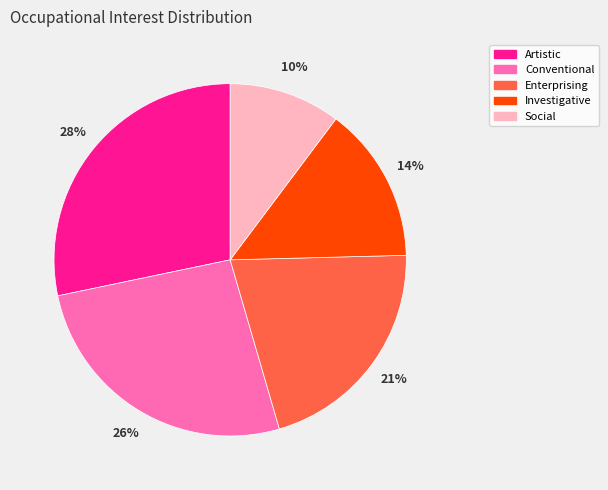

How many slices are in this pie chart?

5